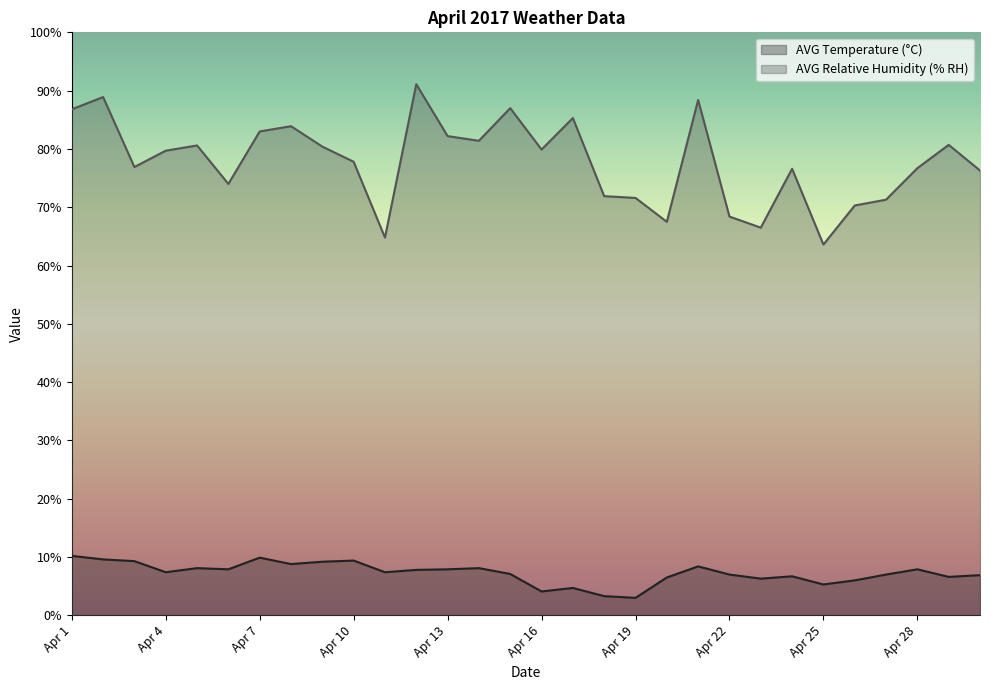

True or false: AVG Temperature (°C) and AVG Relative Humidity (% RH) intersect in this chart.

False